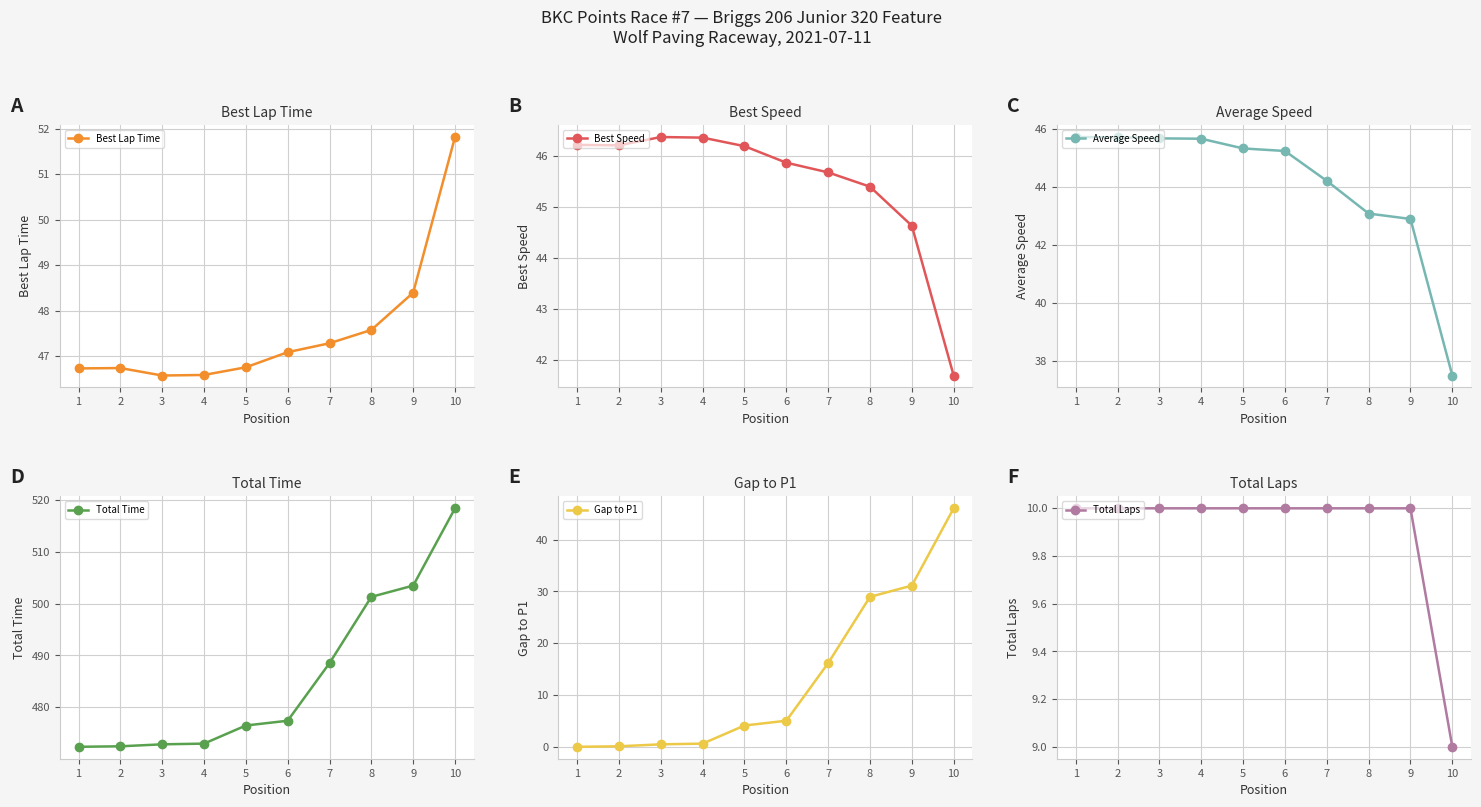

Is this an area chart (filled region under the line)?

No